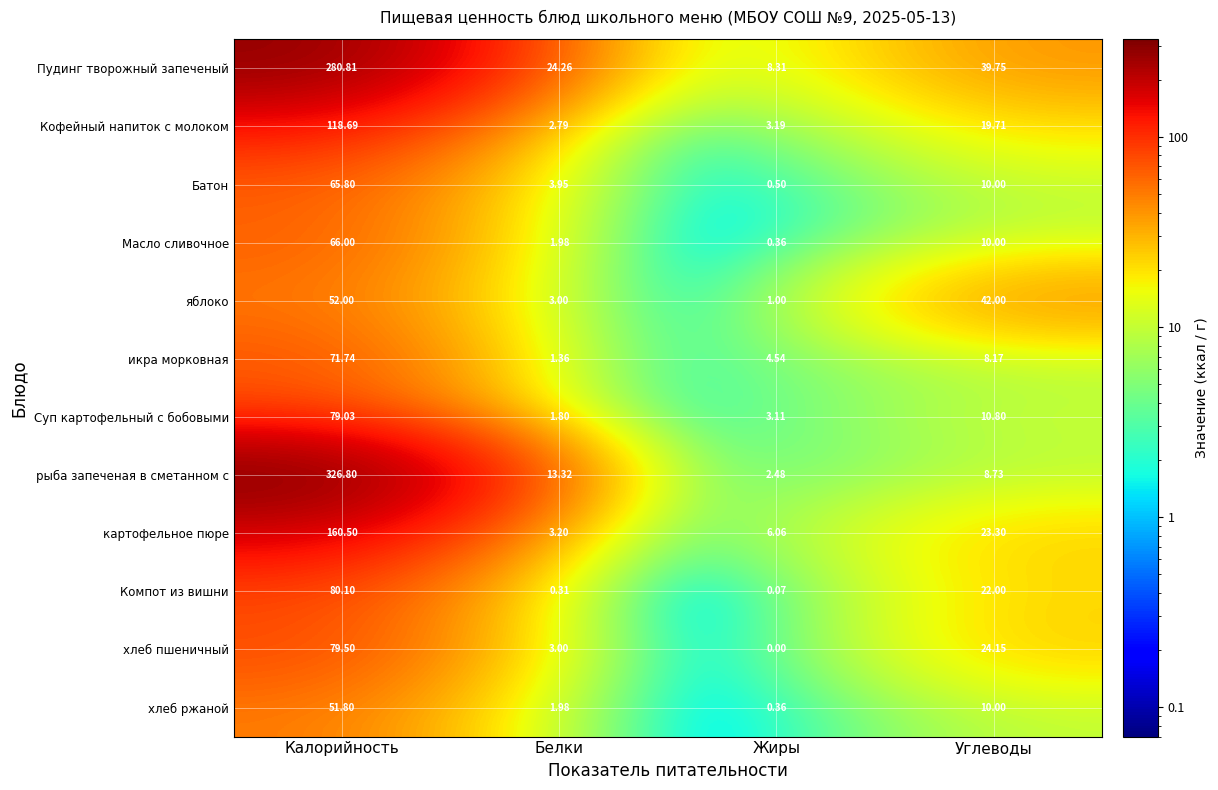

Is the value of яблоко at Углеводы greater than the value of Батон at Калорийность?

No